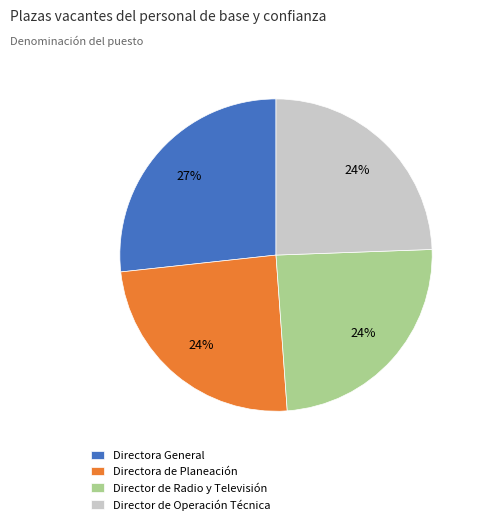

To the nearest percent, what portion does Directora de Planeación represent?

24%